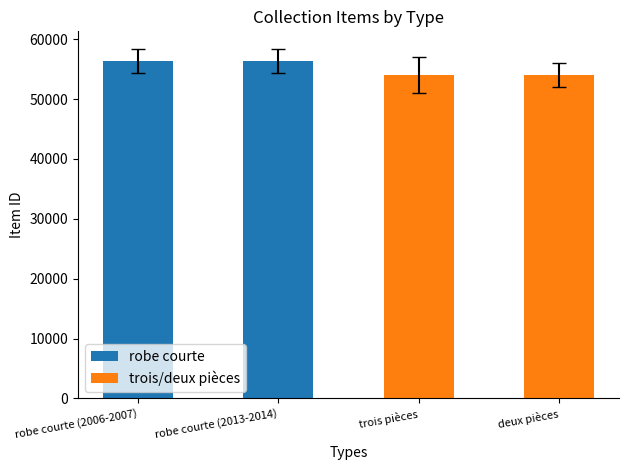

What is the label of the 1st bar from the left?

robe courte (2006-2007)